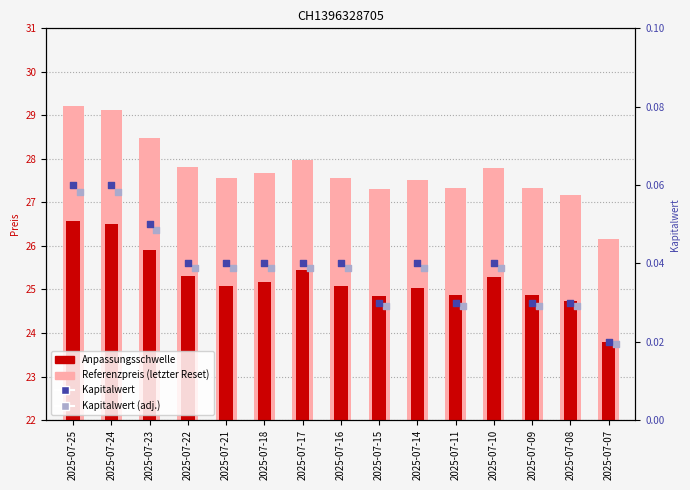

Which series has the largest Y range (max minus min)?

Referenzpreis (letzter Reset)